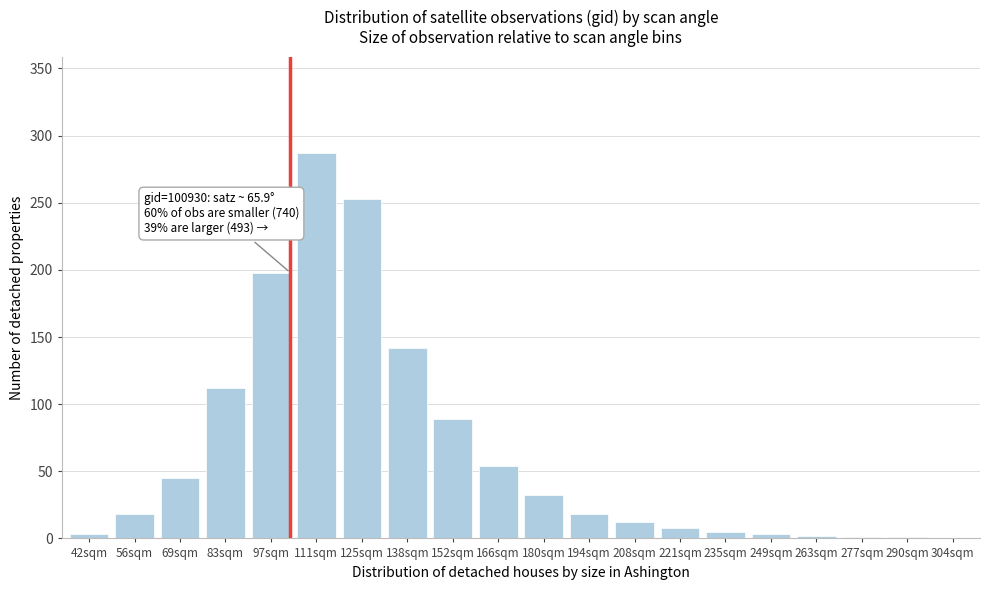

What is the sum of all values?

1283